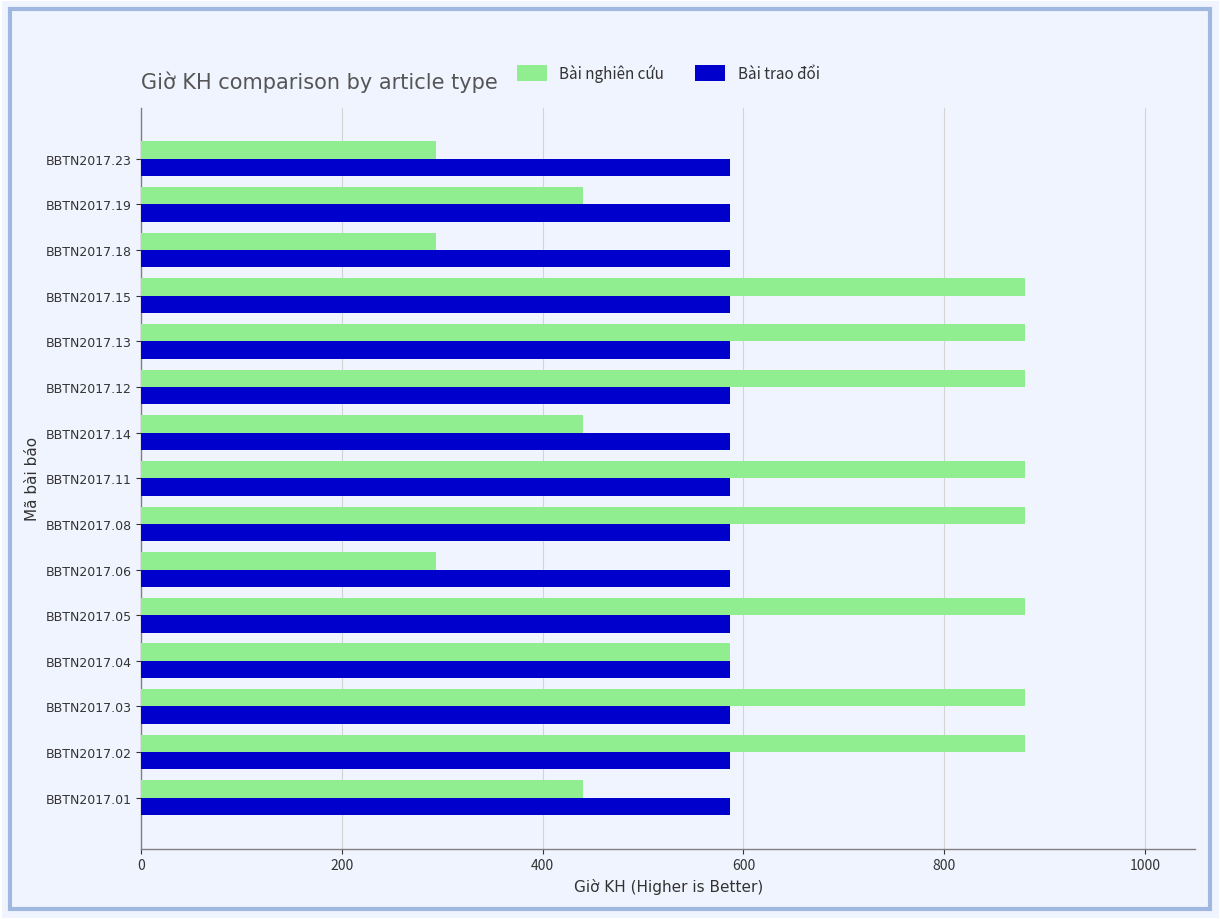

Which series has the widest spread of values?

Bài nghiên cứu